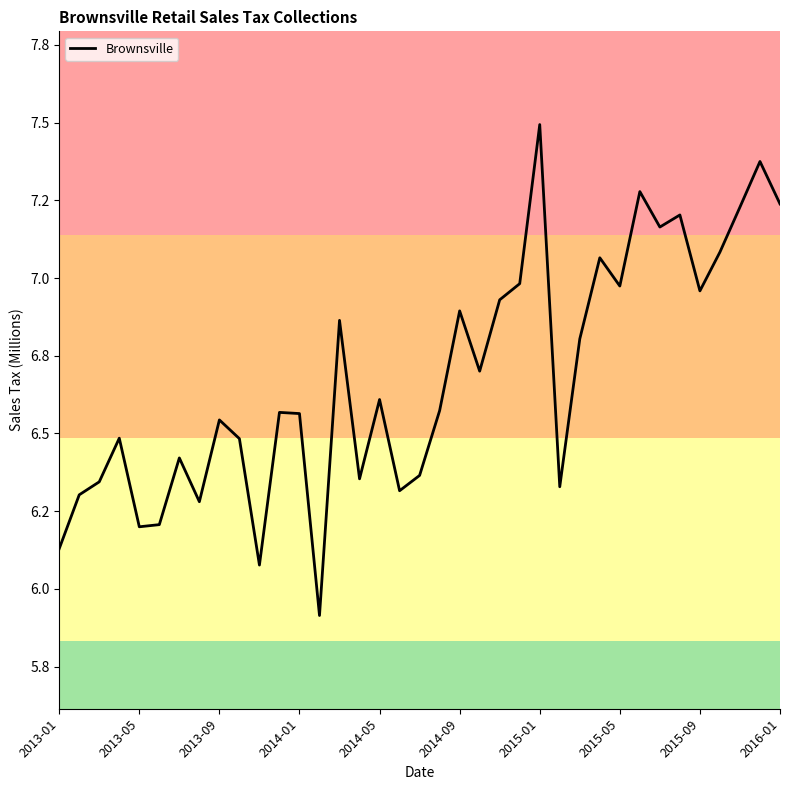

Does the chart have visible grid lines?

No